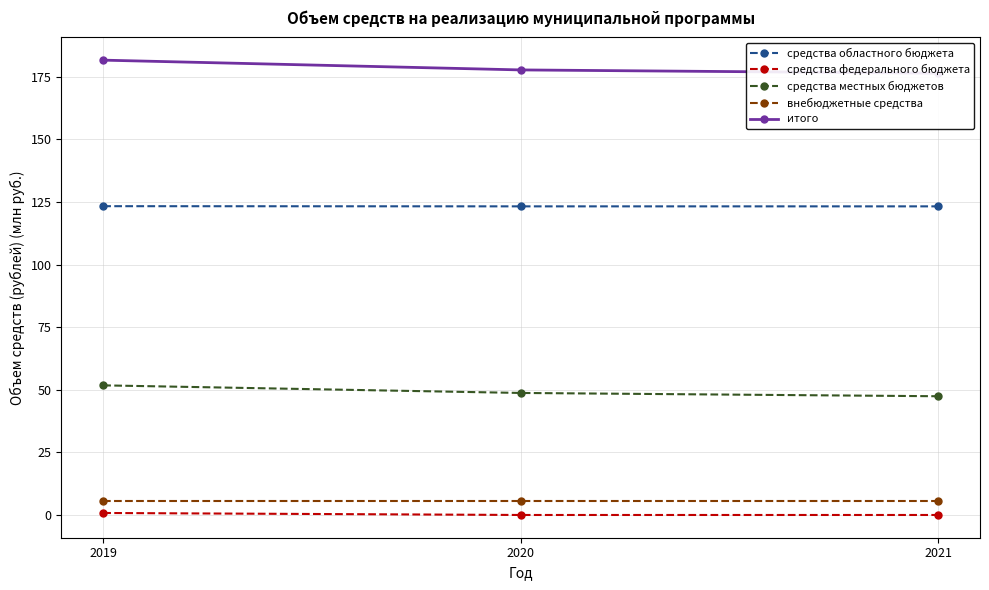

The value of средства областного бюджета at 2020 is 123.2. True or false?

True